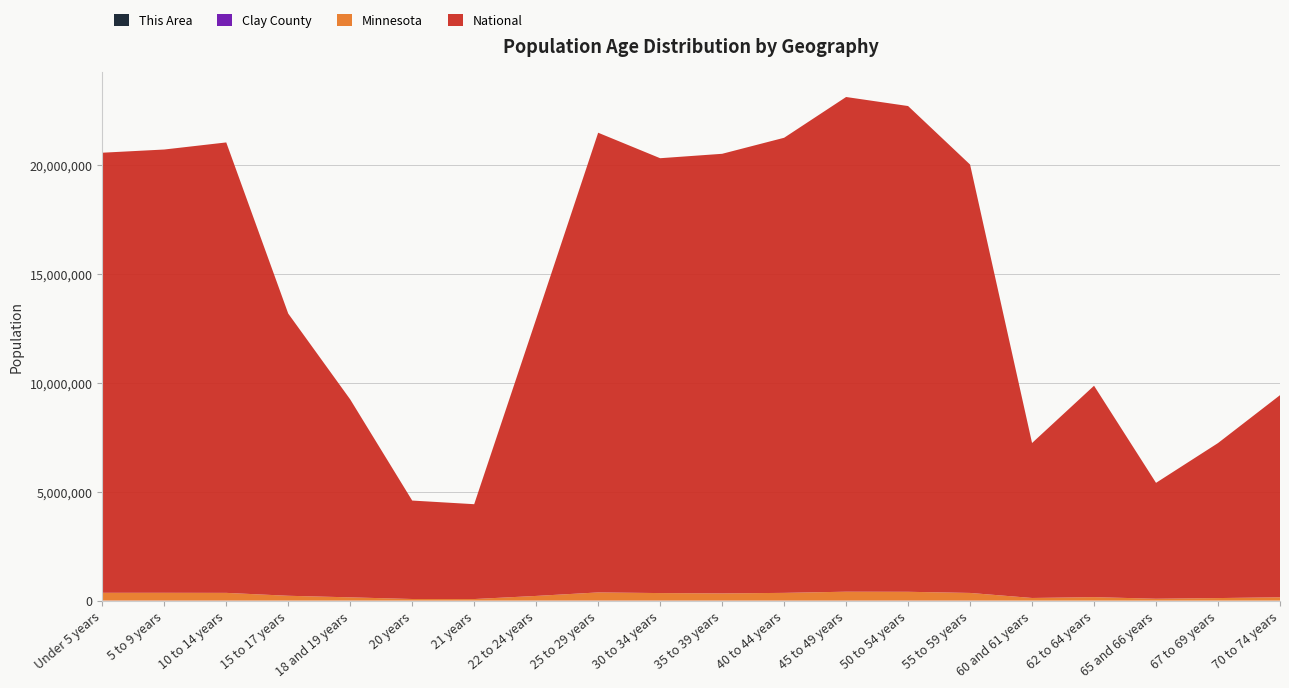

Reading right to left, transcribe all the data shown in this chart.

This Area: 2	2	2	1	3	9	9	6	4	1	2	4	4	0	2	0	6	6	3	3
Clay County: 1561	1088	770	1445	1083	3412	3890	3671	3211	3311	3671	4121	3481	1768	1898	3215	2230	3686	3772	4056
Minnesota: 151857	116412	86158	159014	120761	349589	401695	406203	352904	328190	342900	372686	212325	70594	72732	147148	220681	352342	355536	355504
National: 9278166	7115361	5319902	9704197	7113727	19664805	22298125	22708591	20890964	20179642	19962099	21101849	12712576	4354294	4519129	9086089	12954254	20677194	20348657	20201362